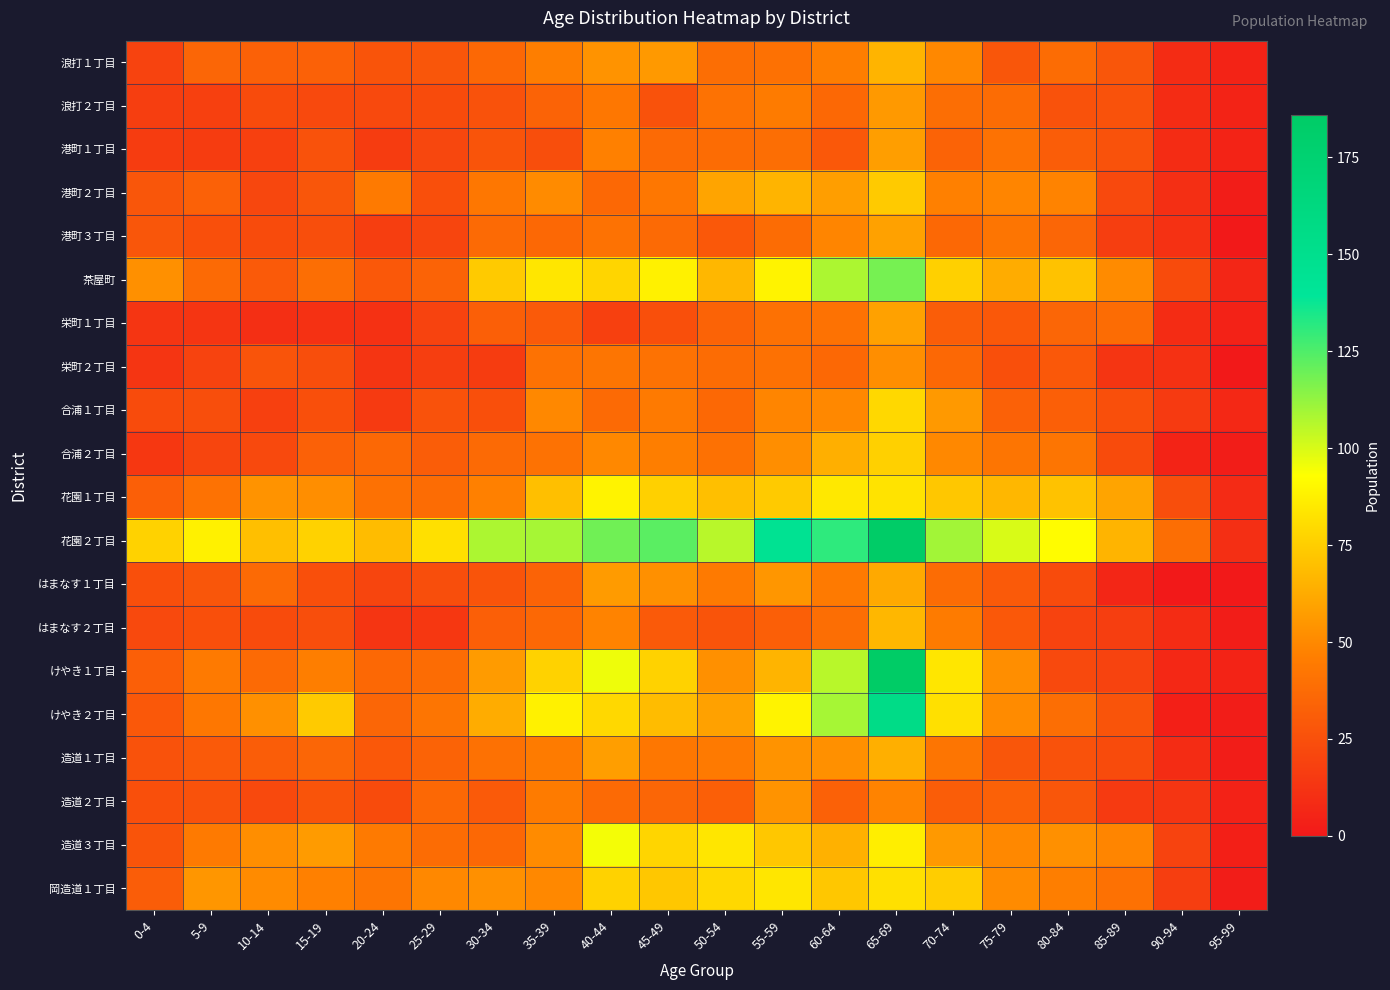

At which category is the sum across all series the highest?

65-69